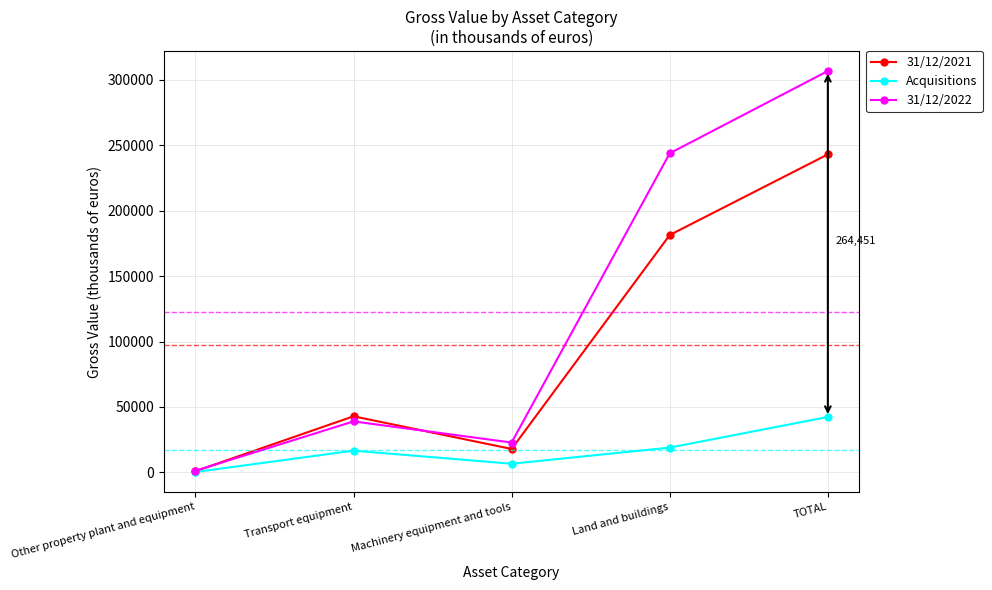

What is the total value across all series at Other property plant and equipment?

2325